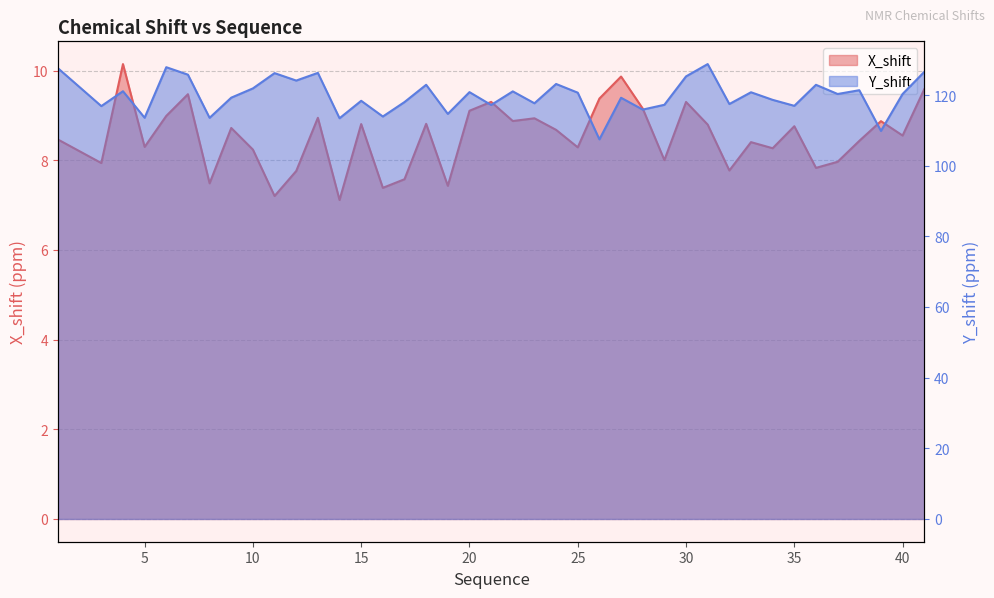

Reading left to right, extract all data points from this chart.

X_shift: 1=8.5	3=7.9	4=10.1	5=8.3	6=9.0	7=9.5	8=7.5	9=8.7	10=8.2	11=7.2	12=7.8	13=8.9	14=7.1	15=8.8	16=7.4	17=7.6	18=8.8	19=7.4	20=9.1	21=9.3	22=8.9	23=8.9	24=8.7	25=8.3	26=9.4	27=9.9	28=9.2	29=8.0	30=9.3	31=8.8	32=7.8	33=8.4	34=8.3	35=8.8	36=7.8	37=8.0	38=8.4	39=8.9	40=8.6	41=9.6
Y_shift: 1=127.6	3=116.9	4=121.1	5=113.6	6=127.9	7=125.8	8=113.5	9=119.2	10=121.9	11=126.2	12=124.1	13=126.3	14=113.4	15=118.4	16=113.9	17=118.0	18=122.9	19=114.7	20=120.8	21=117.2	22=121.0	23=117.7	24=123.1	25=120.7	26=107.4	27=119.2	28=115.9	29=117.2	30=125.3	31=128.8	32=117.5	33=120.8	34=118.6	35=116.9	36=122.9	37=120.3	38=121.4	39=109.8	40=120.3	41=126.5